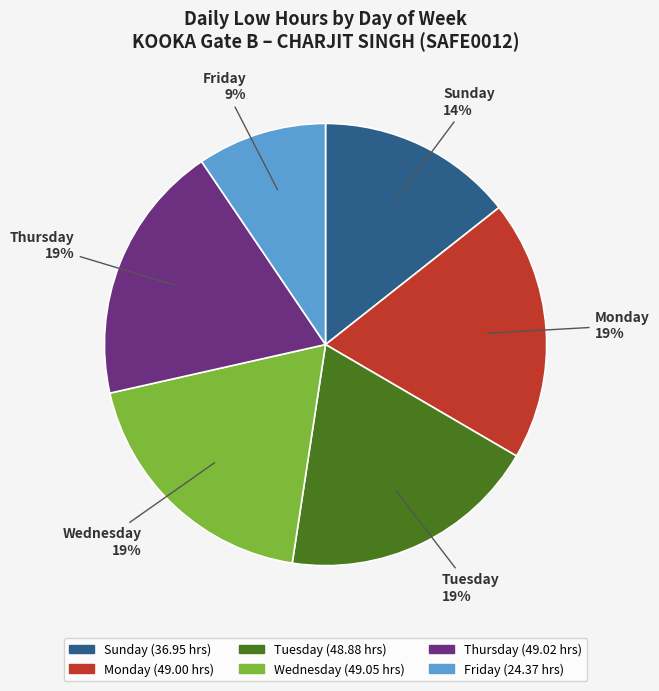

Does any single category account for the majority?

No